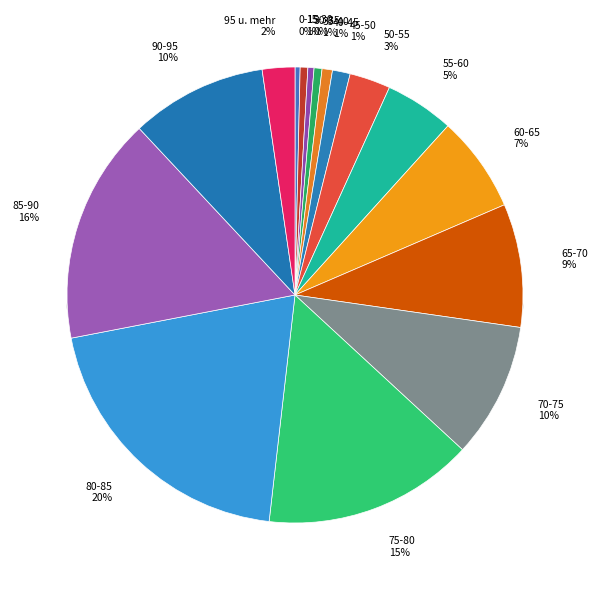

Which slice is the largest?

80-85